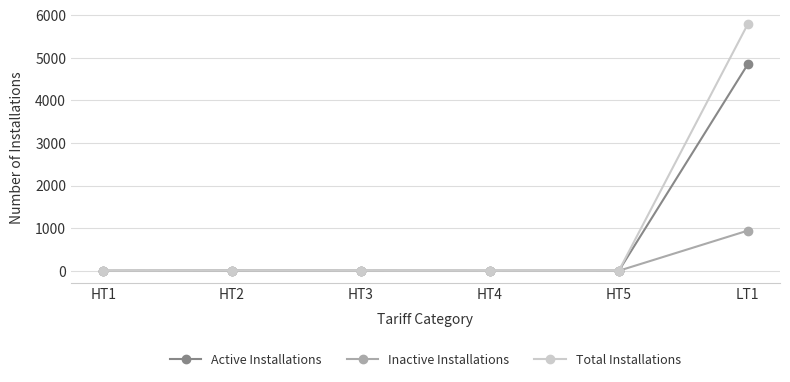

What position from the left is HT3?

3